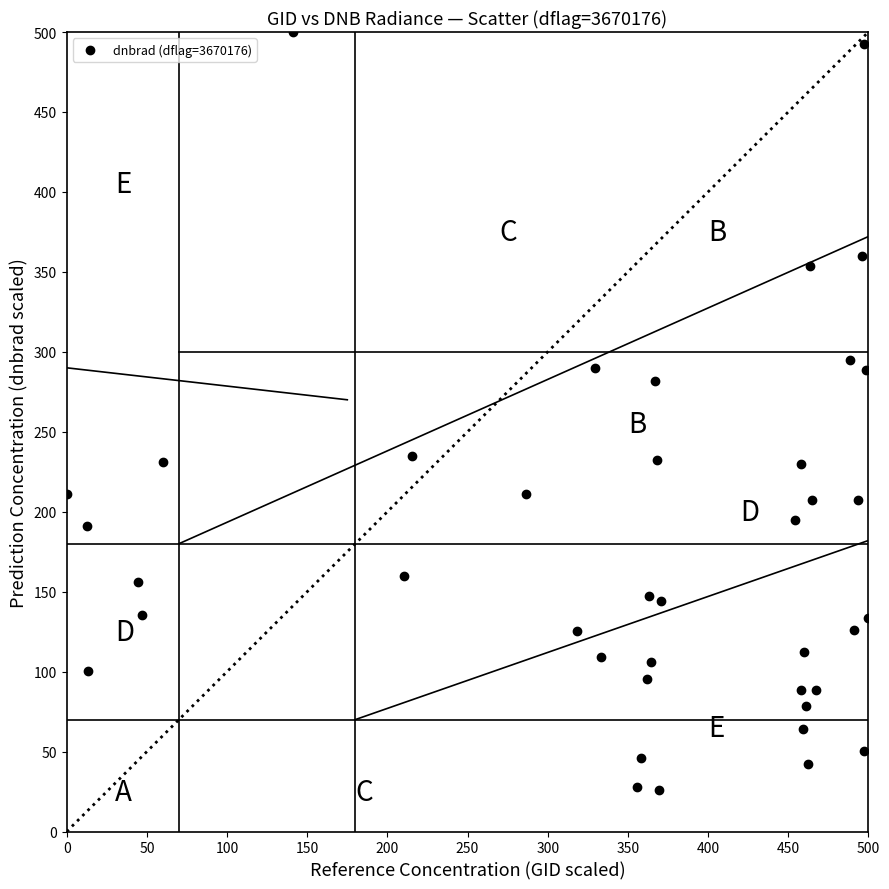

What is the range of X values (max minus min)?

500.0